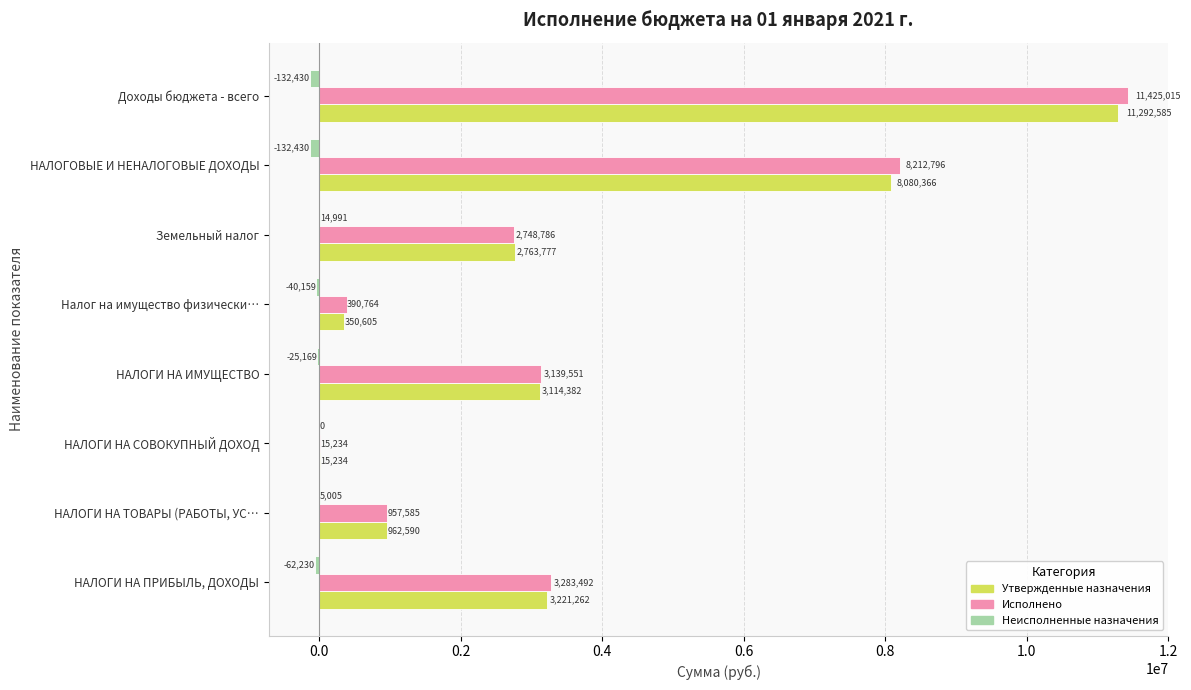

At which category does the chart reach its peak across all series?

Доходы бюджета - всего